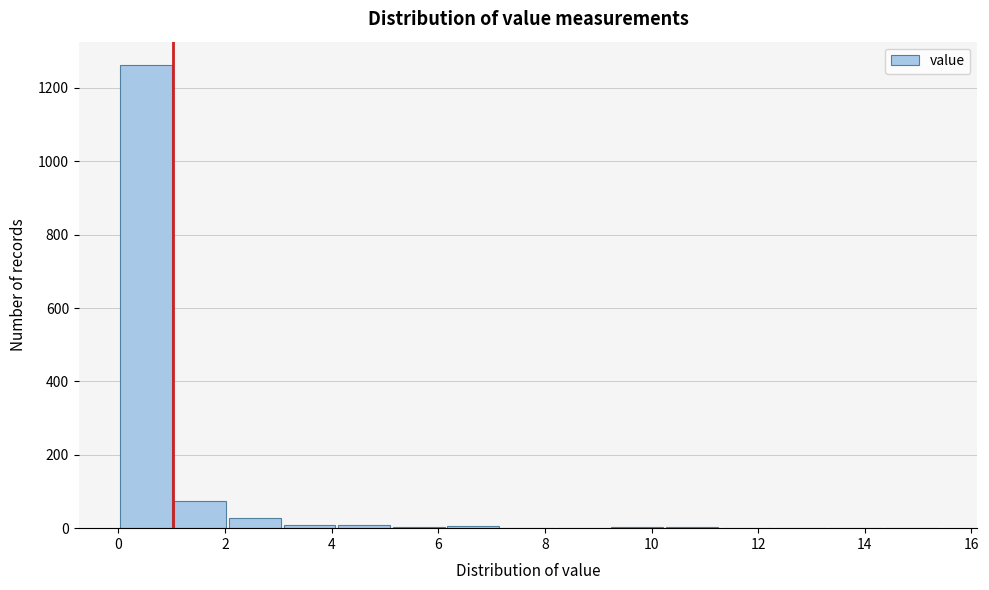

Reading left to right, list every bar in this chart as the range it spans on the x-axis followed by its height. Neither the bar edges nor the heights are printed on the chart, so give them approximately, as read against the axes.

0.0 to 1.0: 1260
1.0 to 2.0: 80
2.0 to 3.0: 20
3.0 to 4.0: under 20
4.0 to 5.2: under 20
5.2 to 6.2: under 20
6.2 to 7.2: under 20
7.2 to 8.2: 0
8.2 to 9.2: 0
9.2 to 10.2: under 20
10.2 to 11.2: under 20
11.2 to 12.2: 0
12.2 to 13.4: 0
13.4 to 14.4: 0
14.4 to 15.4: under 20